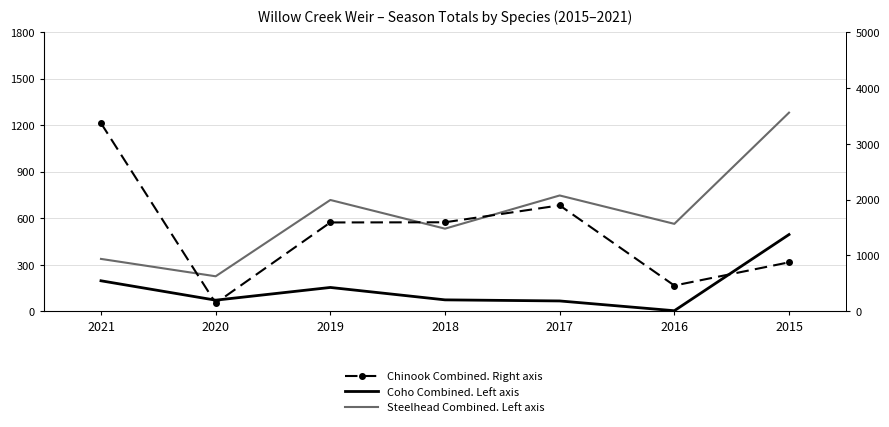

How many lines are shown in the chart?

3